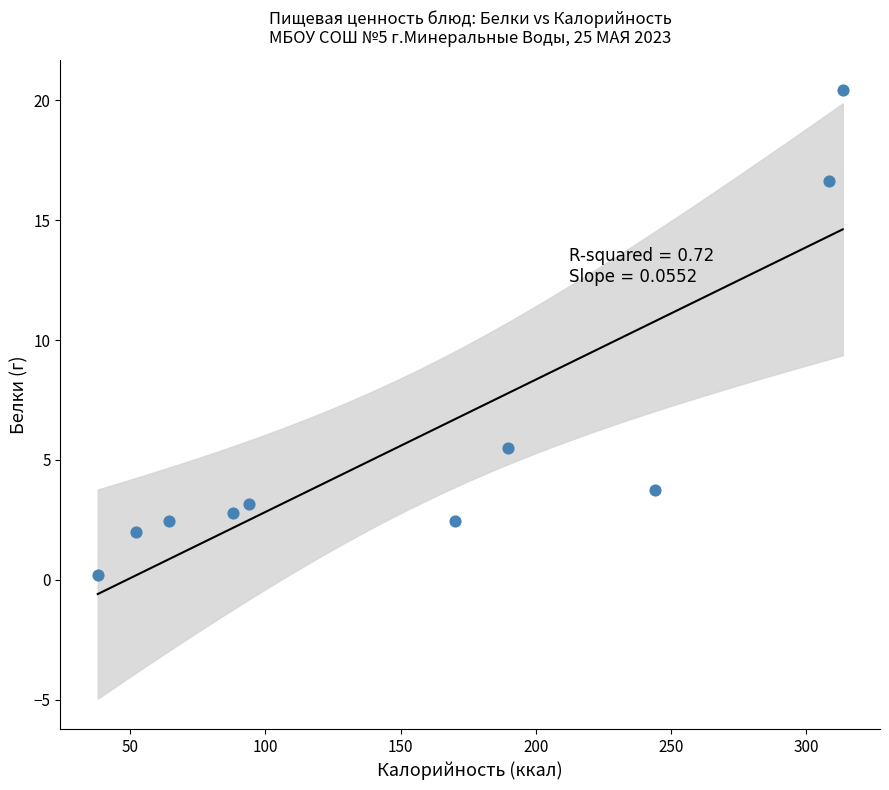

What Y value in the scatter plot is closest to 10?

5.5